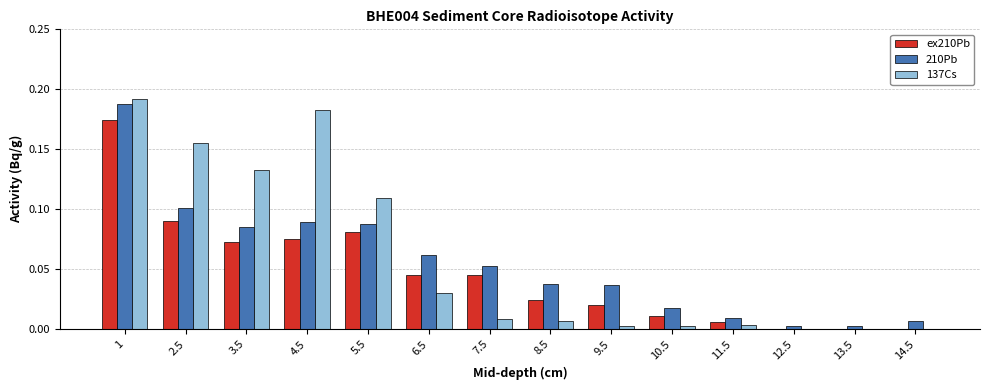

Is the value of ex210Pb at 6.5 greater than the value of 210Pb at 14.5?

Yes